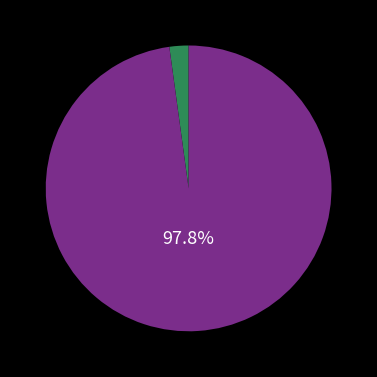

Does any single category account for the majority?

Yes